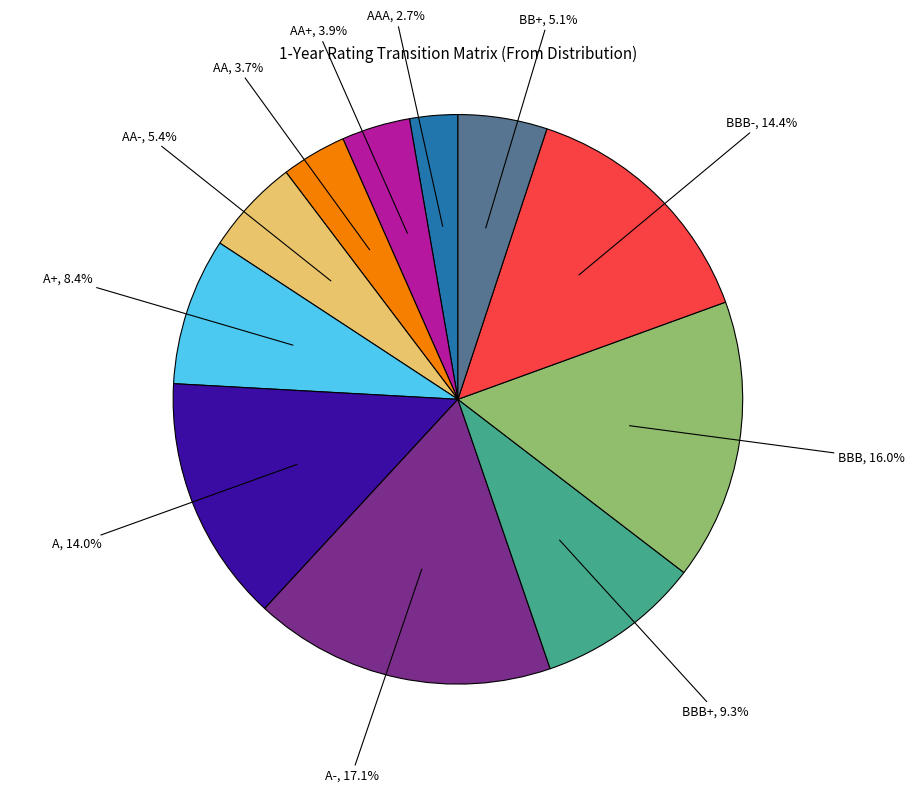

Does any single category account for the majority?

No